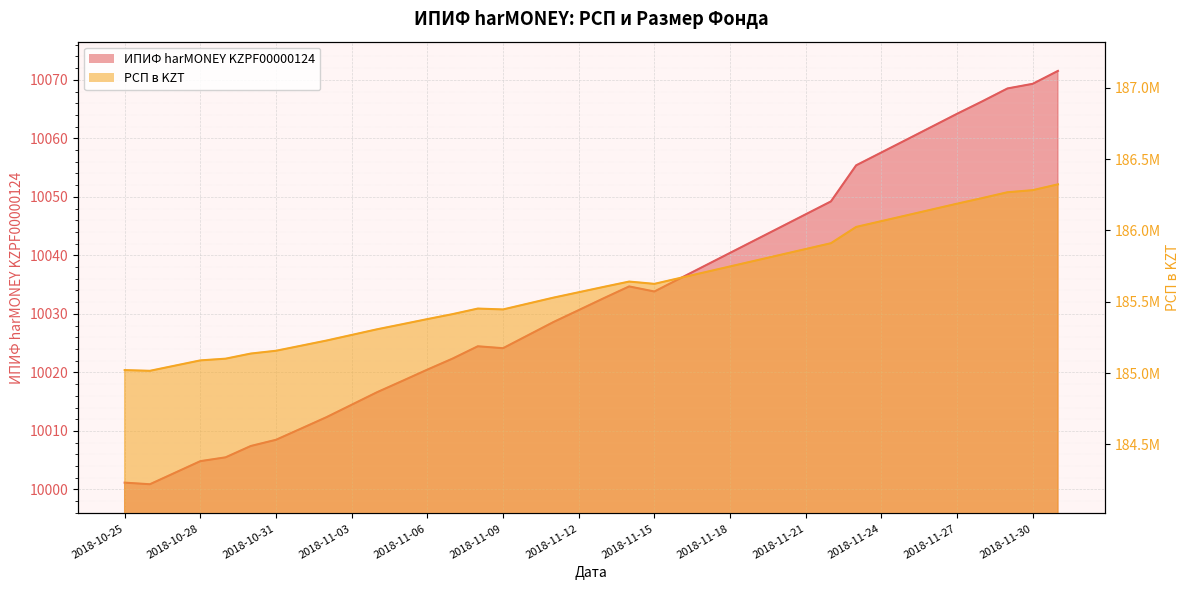

Reading left to right, transcribe all the data shown in this chart.

ИПИФ harMONEY KZPF00000124: 10001.2	10000.9	10002.9	10004.8	10005.5	10007.4	10008.5	10010.4	10012.3	10014.5	10016.6	10018.5	10020.5	10022.4	10024.5	10024.1	10026.4	10028.6	10030.6	10032.7	10034.7	10033.8	10036.0	10038.2	10040.4	10042.6	10044.8	10047.0	10049.2	10055.4	10057.6	10059.8	10062.0	10064.2	10066.3	10068.5	10069.3	10071.5
РСП в KZT: 185021413.6	185016361.4	185052877.8	185089394.0	185101439.2	185137316.2	185156919.5	185192559.5	185228398.8	185267761.5	185307124.2	185342741.5	185378785.0	185413638.4	185452586.6	185446495.4	185487880.7	185529265.9	185566952.6	185604796.6	185641825.6	185625737.3	185666422.8	185707113.7	185747809.9	185788506.4	185829182.9	185869910.6	185910638.6	186024720.5	186065356.7	186105998.4	186146808.8	186187629.8	186227028.8	186267797.6	186282417.0	186323222.2